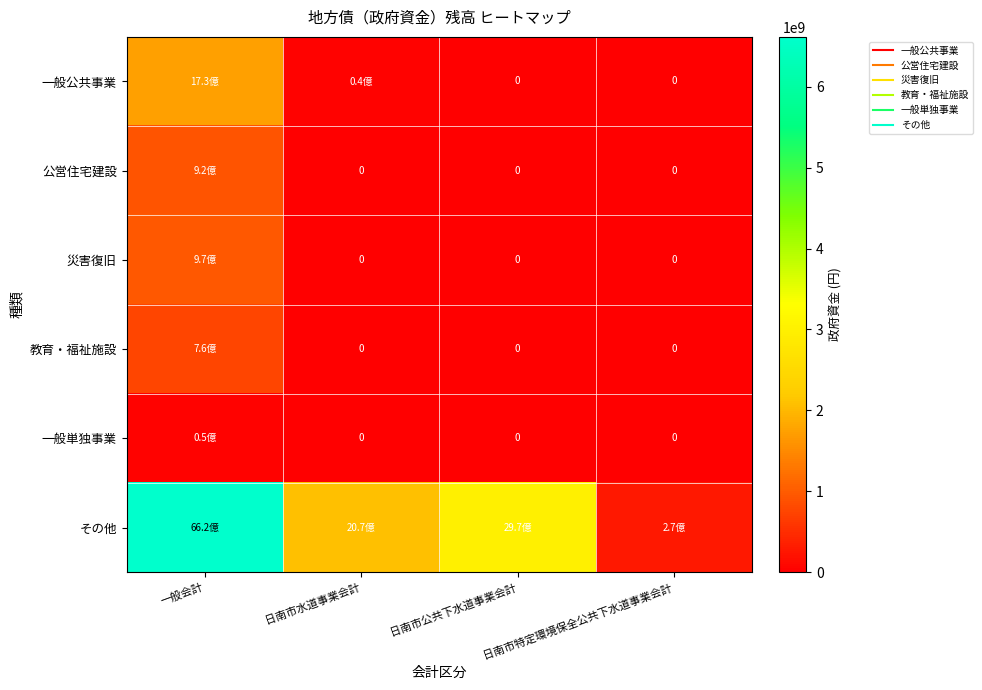

Between 一般会計 and 日南市水道事業会計, which series saw the biggest shift?

その他